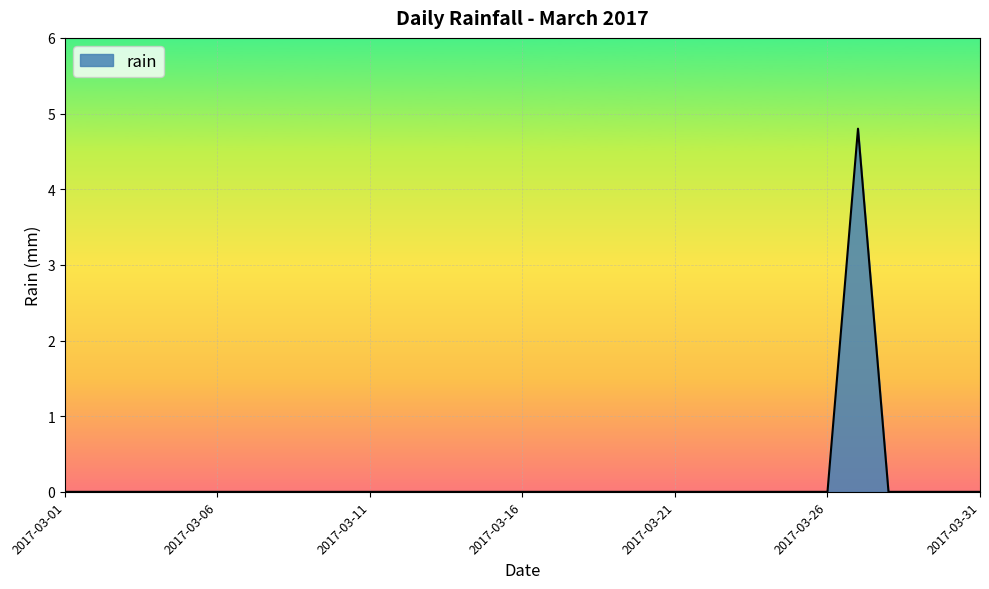

What is the maximum value shown in the chart?

4.8